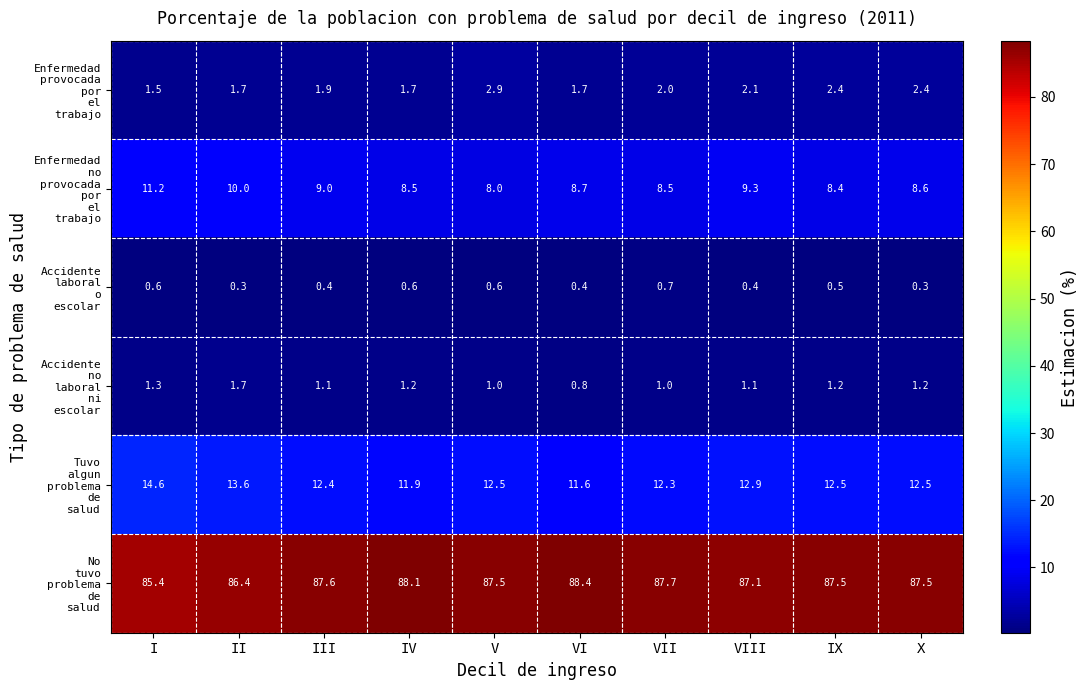

What is the spread (max minus min) of values at III?

87.2